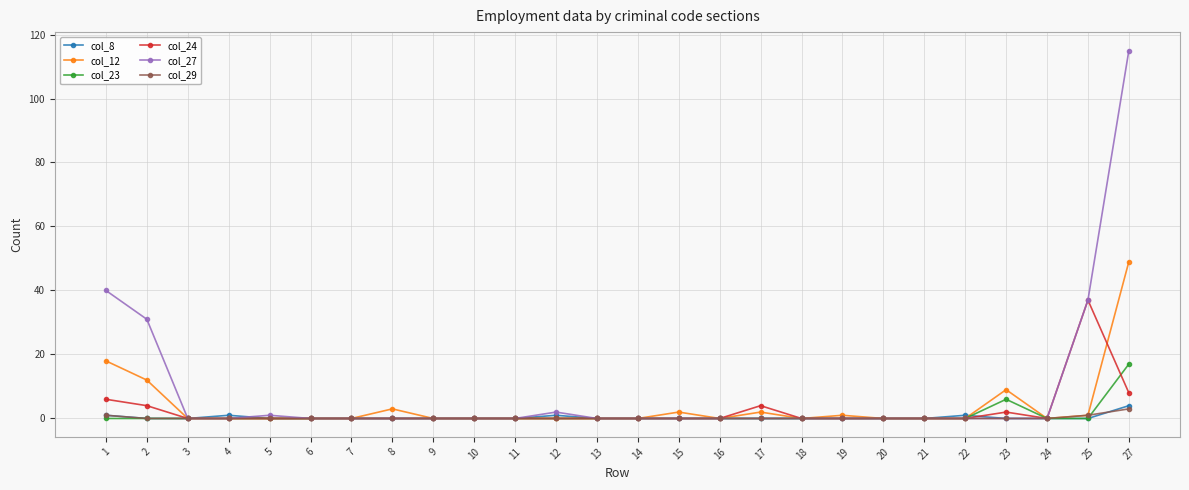

True or false: col_29 has a value of 0 at 7.

True